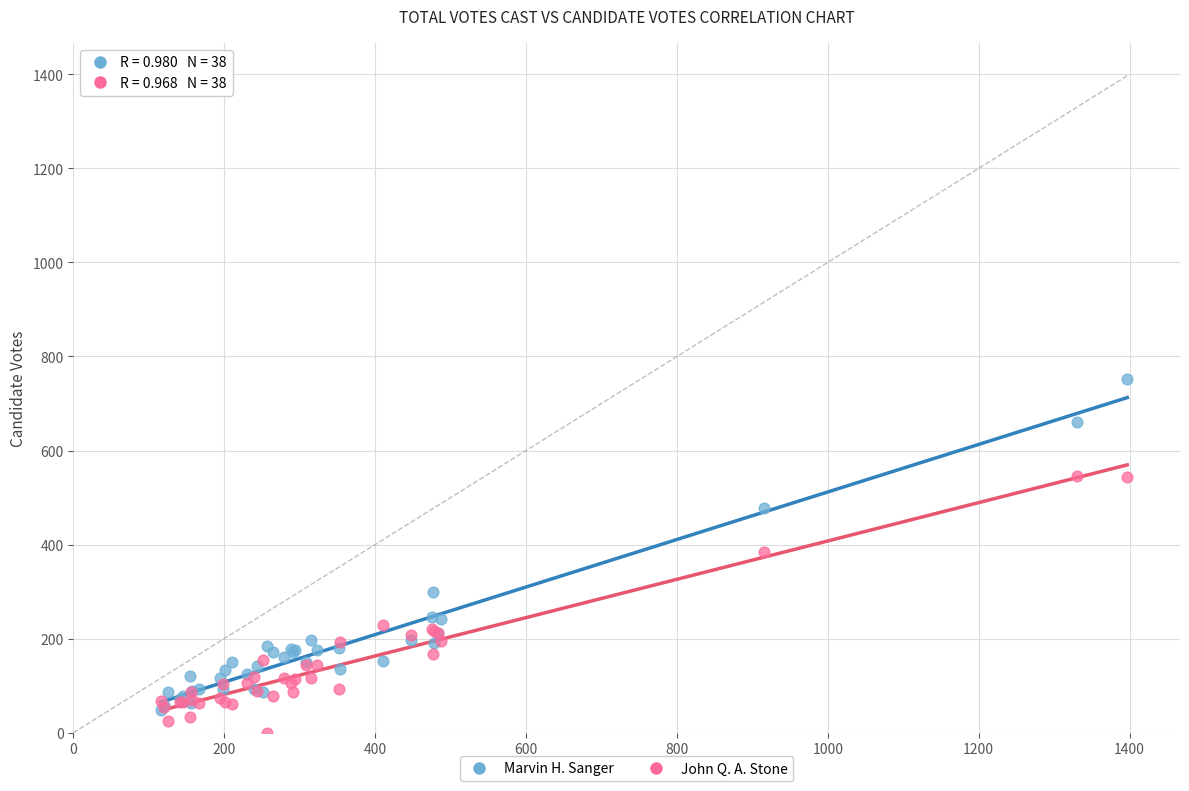

In the Marvin H. Sanger series, what Y value is closest to 401?

477